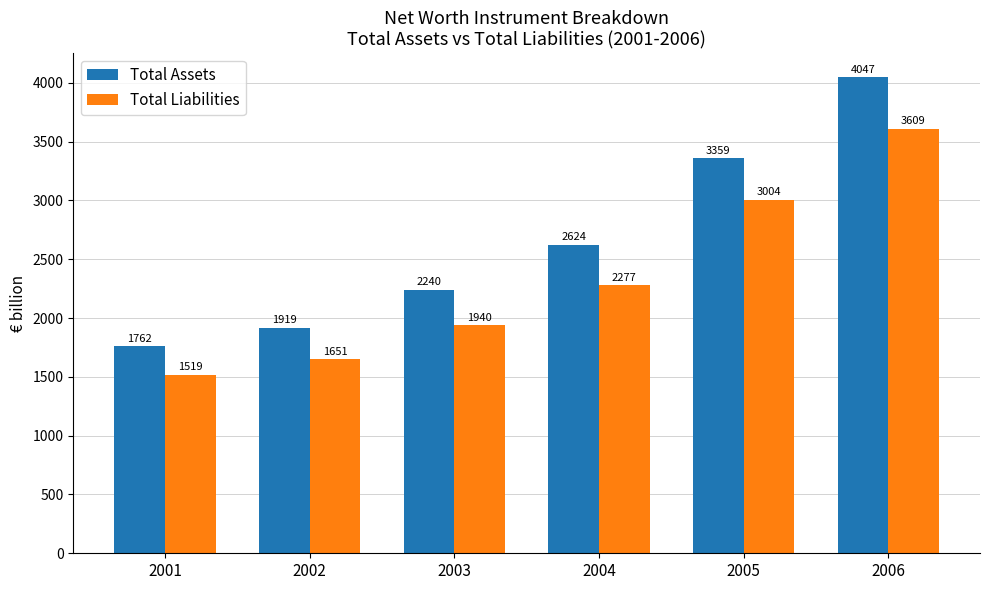

Rank the series by their maximum value, from lowest to highest.

Total Liabilities, Total Assets